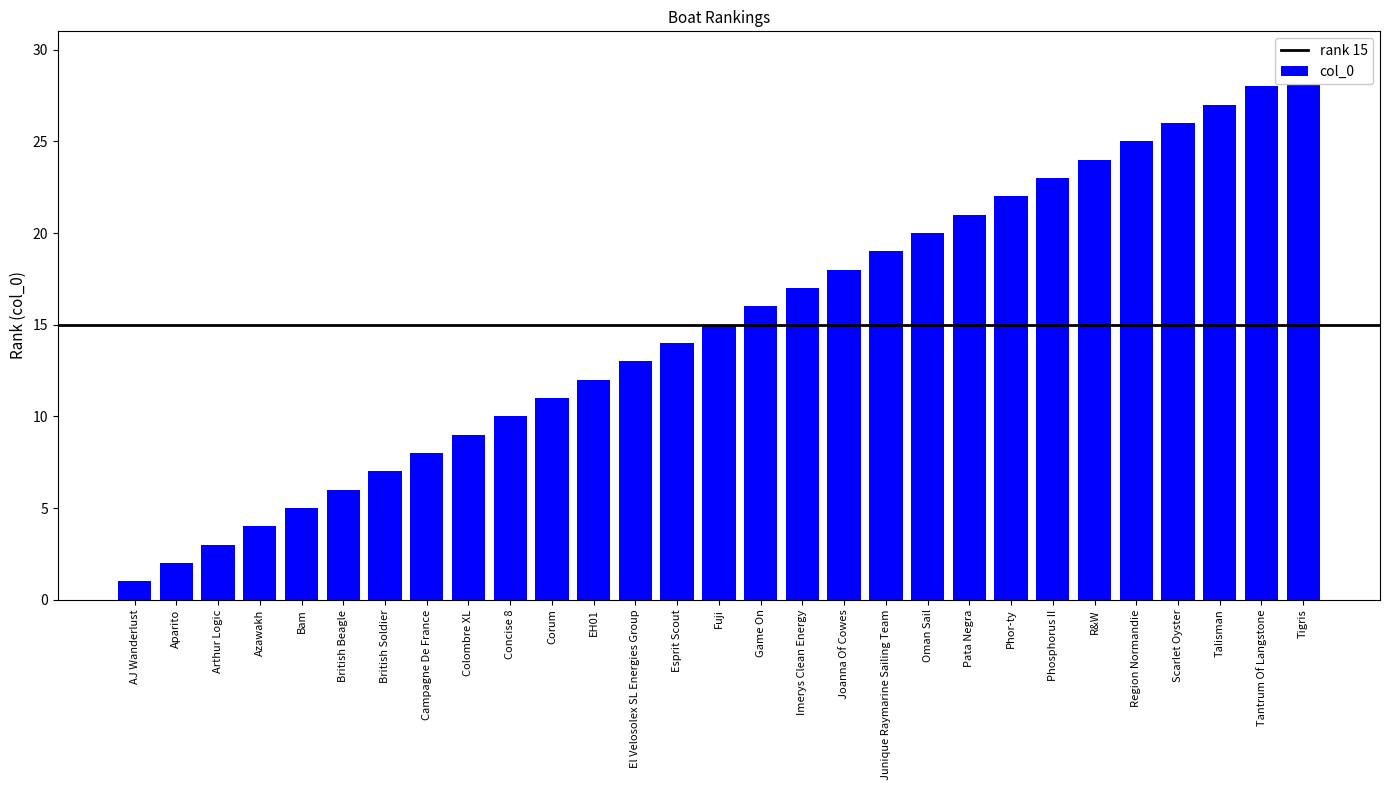

What is the difference between the values at Fuji and Aparito?

13